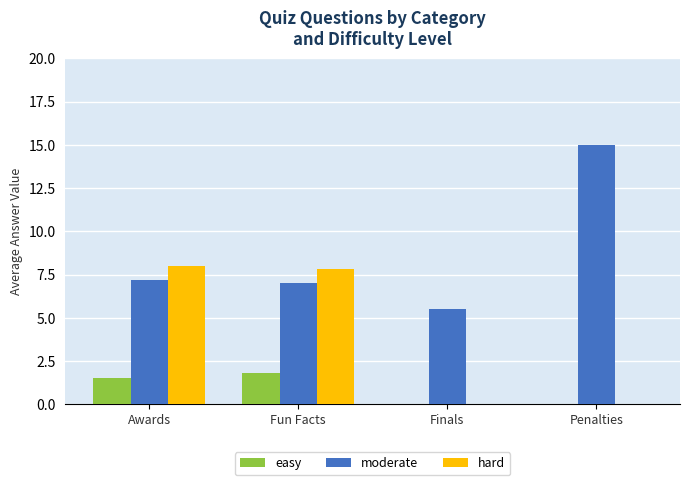

Which category has the highest value in the moderate series?

Penalties